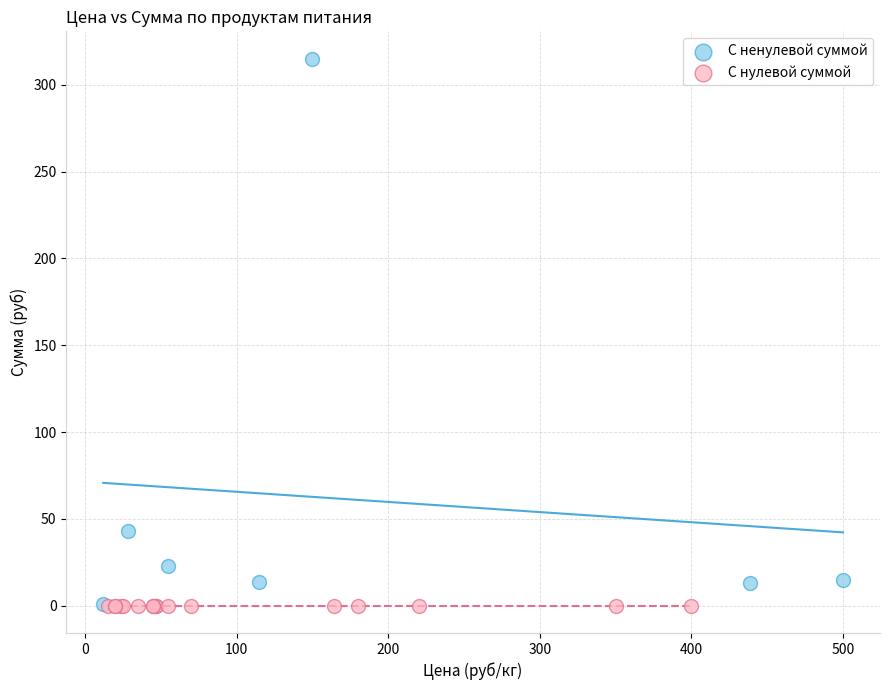

Which series reaches the maximum Y coordinate?

С ненулевой суммой